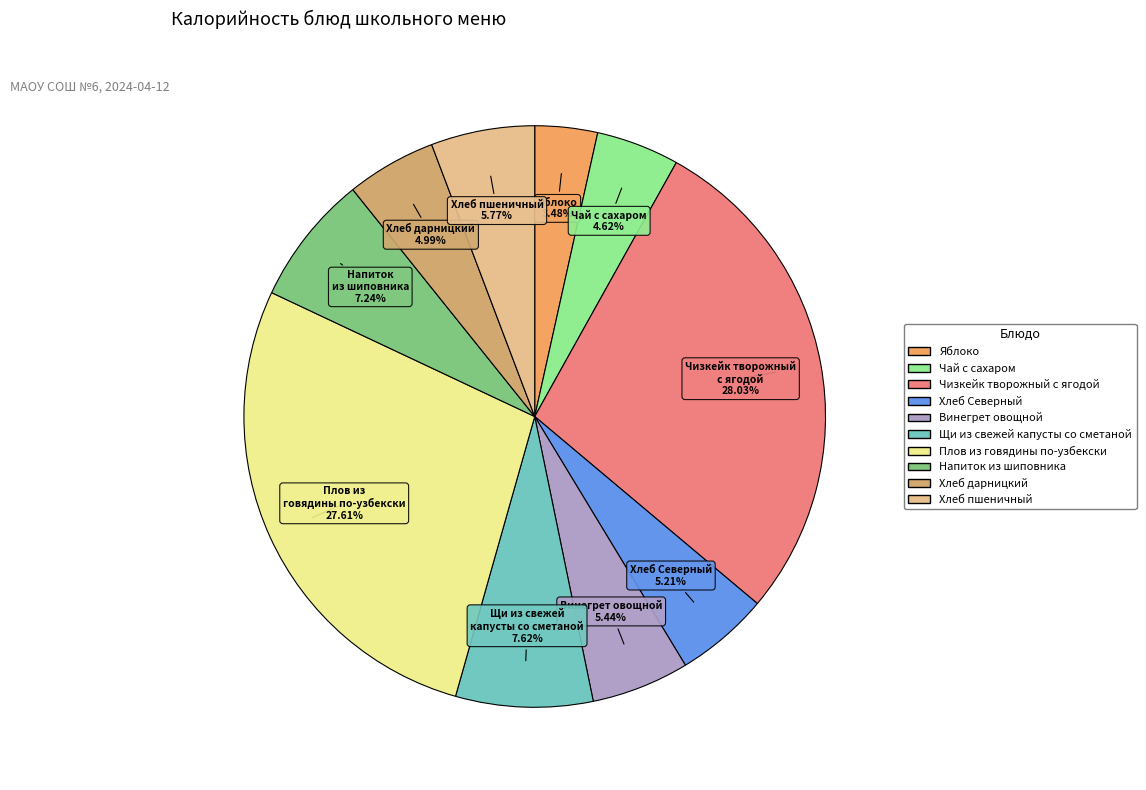

Which has a higher value, Щи из свежей капусты со сметаной or Яблоко?

Щи из свежей капусты со сметаной